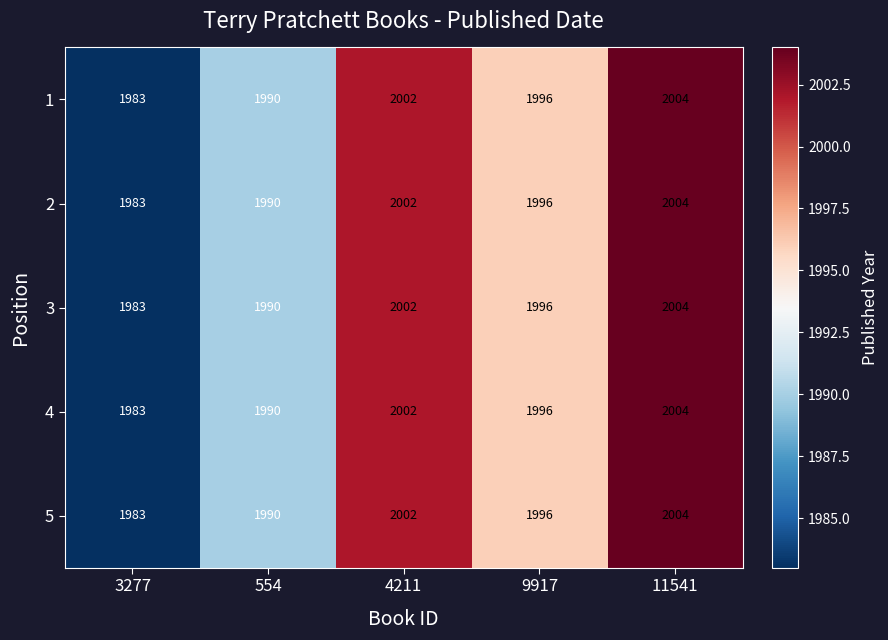

Is the value of 4 at 11541 greater than the value of 3 at 3277?

Yes